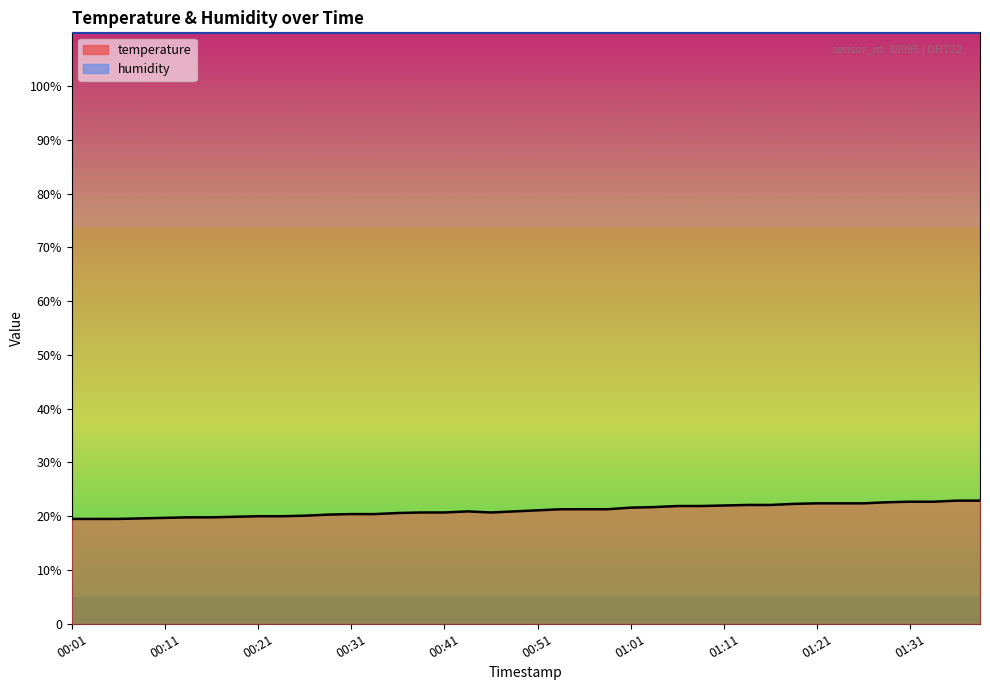

List the labels in order of value, largest first.

01:36, 01:38, 01:31, 01:33, 01:28, 01:21, 01:24, 01:26, 01:19, 01:14, 01:16, 01:11, 01:06, 01:09, 01:04, 01:01, 00:54, 00:56, 00:59, 00:51, 00:44, 00:49, 00:39, 00:41, 00:46, 00:36, 00:31, 00:34, 00:29, 00:26, 00:21, 00:24, 00:19, 00:14, 00:16, 00:11, 00:09, 00:01, 00:04, 00:06